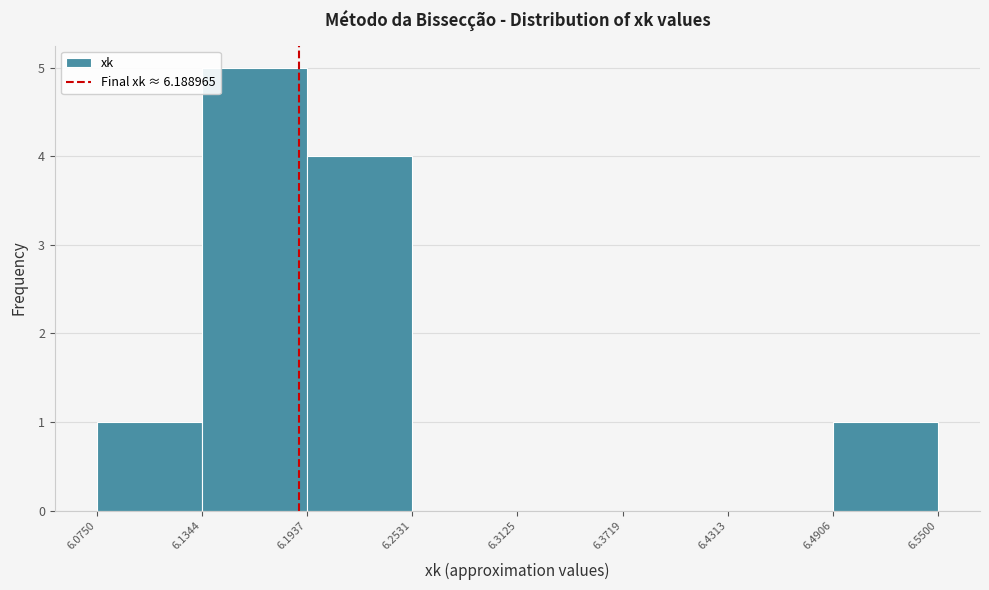

Which range on the x-axis has the tallest bar?

6.1344 to 6.1937